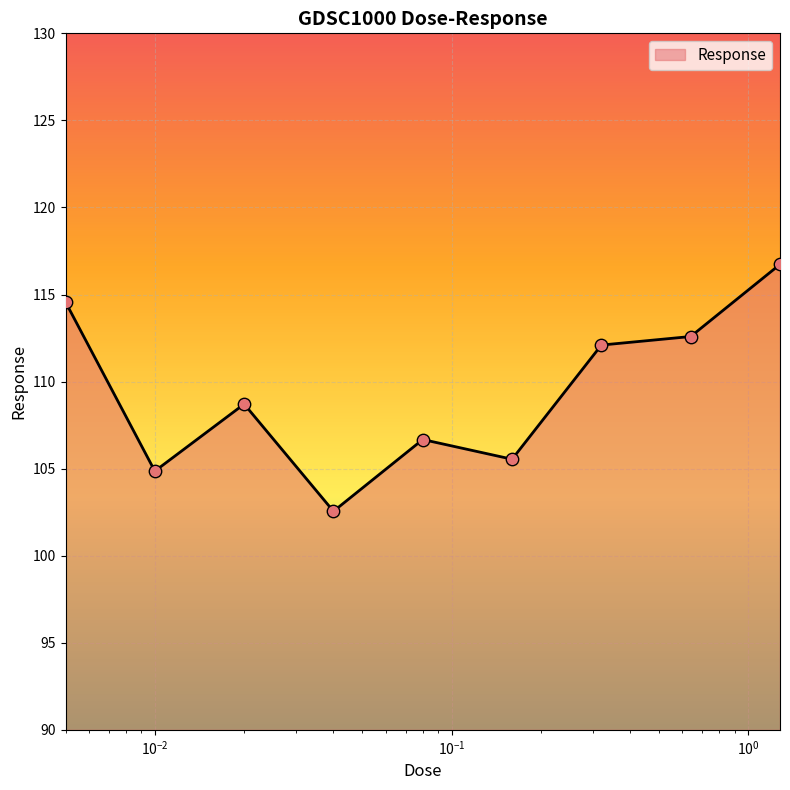

What is the greatest value displayed?

116.7